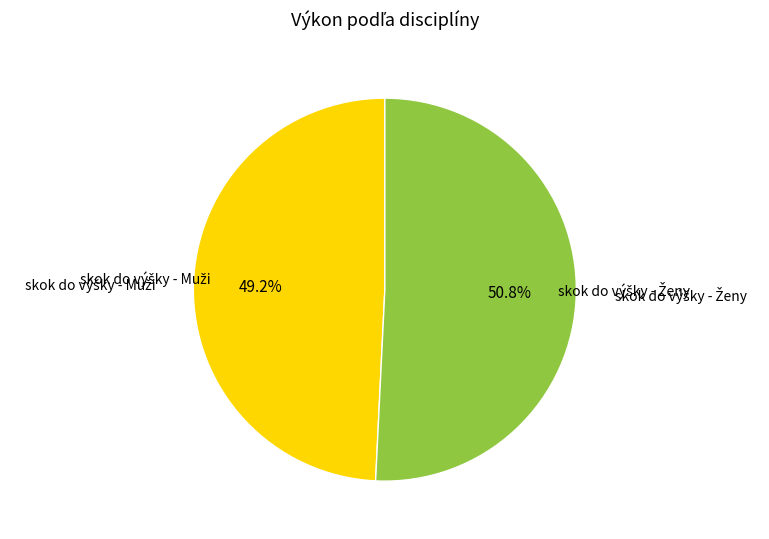

Is there a majority slice in this chart?

Yes